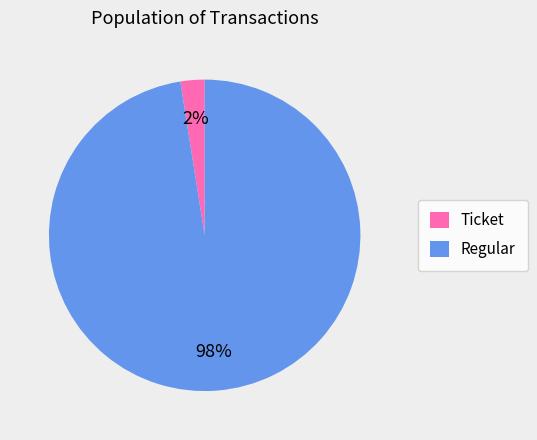

Is it true that Regular is 98% of the pie?

True